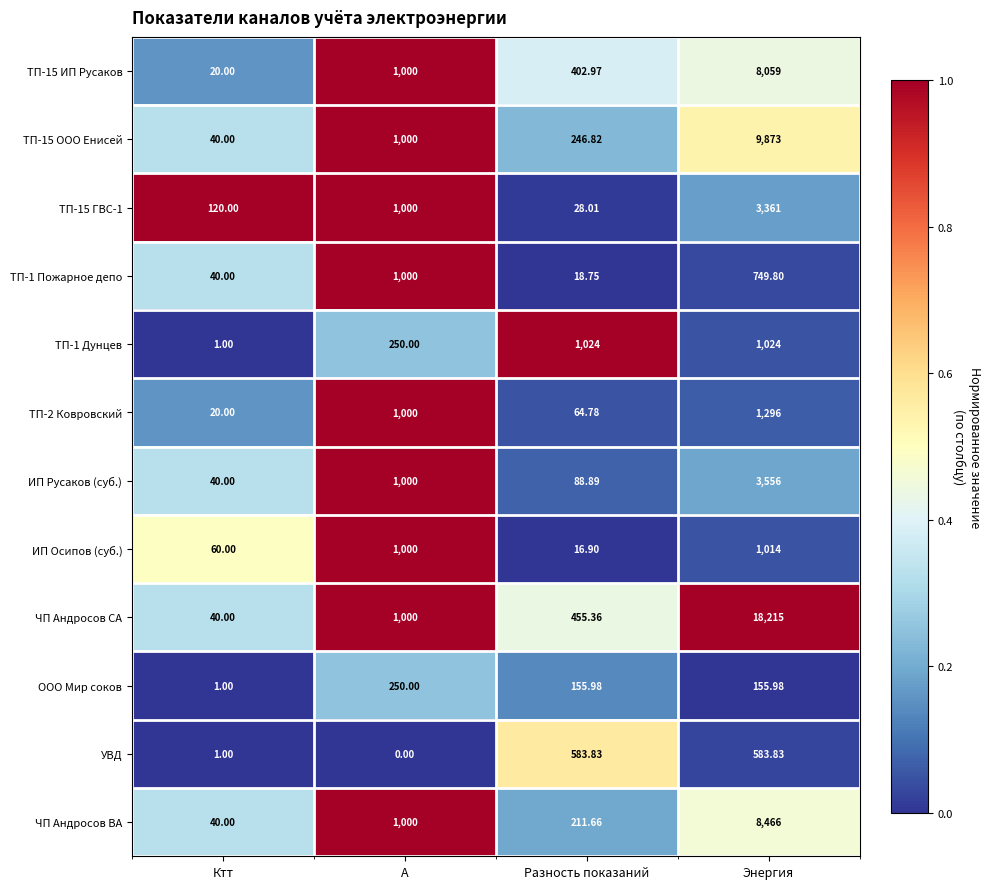

Which series has the largest total across all categories?

ЧП Андросов СА